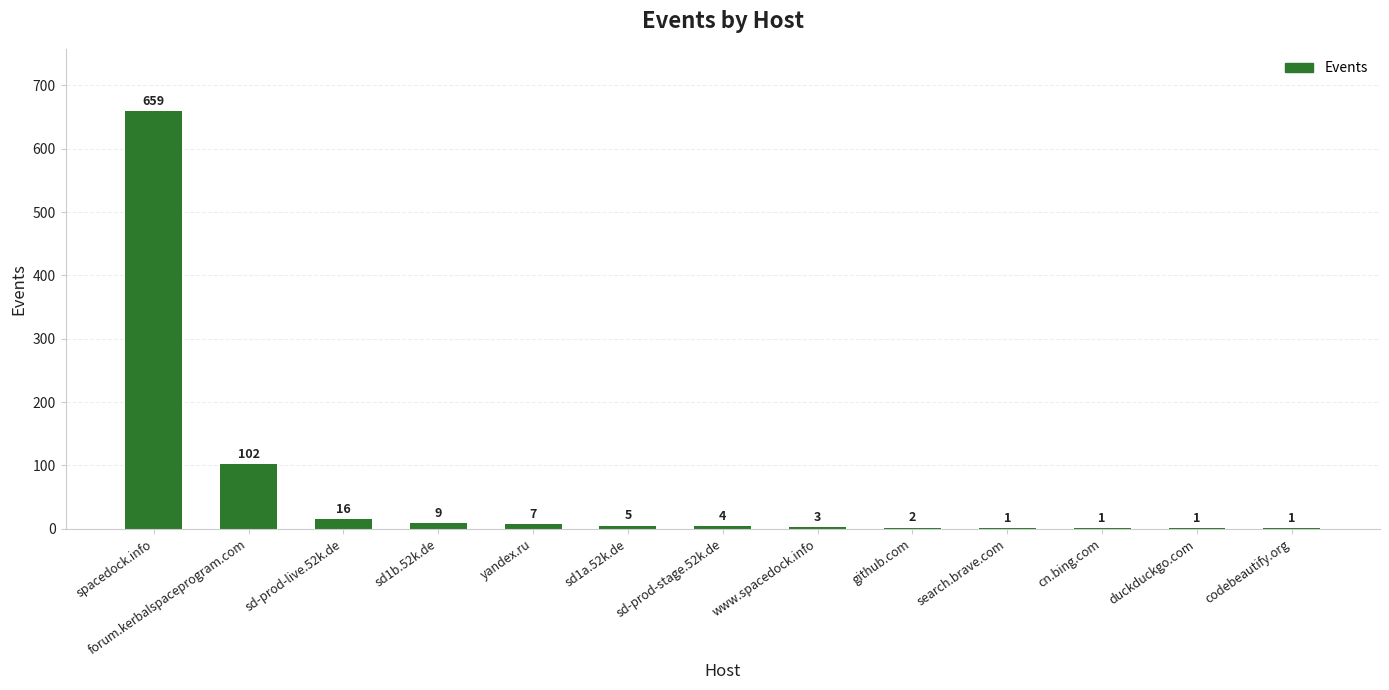

Where is the data nearest to the value 330?

forum.kerbalspaceprogram.com